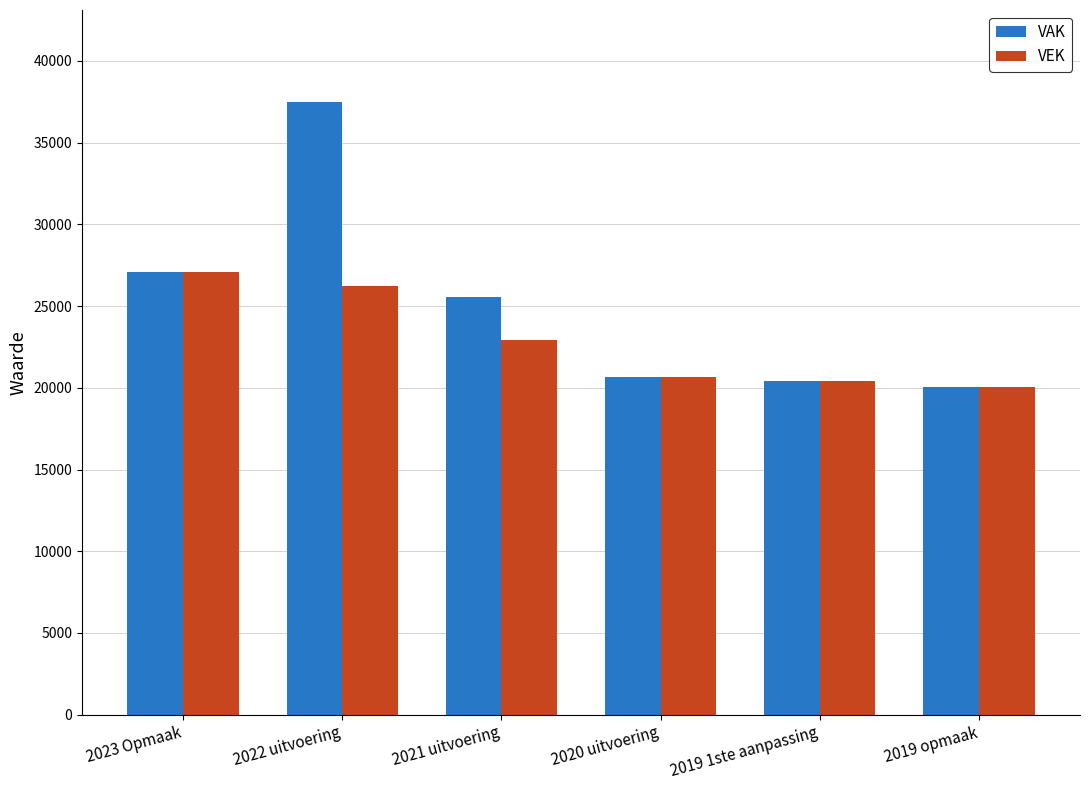

What is the difference between the second highest and minimum values in the VEK series?

6167